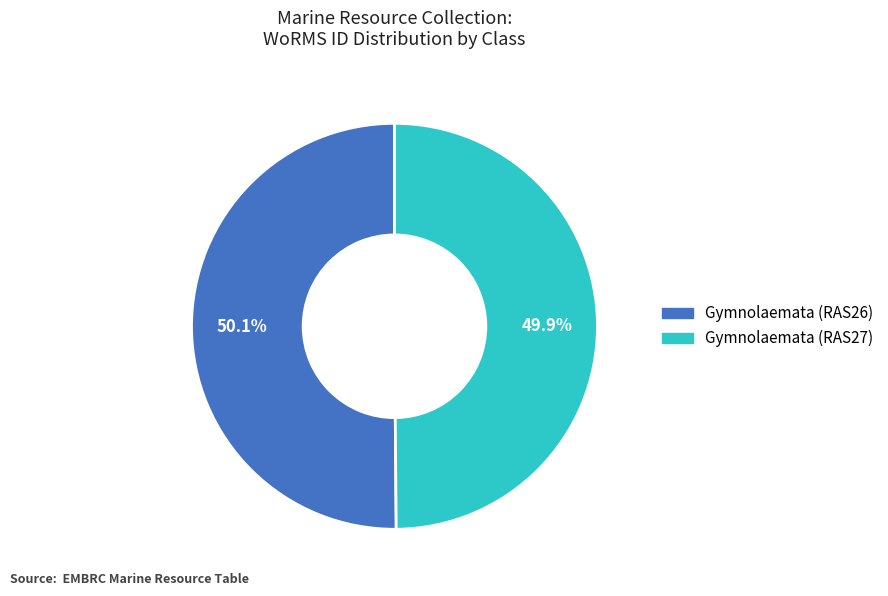

How many segments does this pie chart have?

2